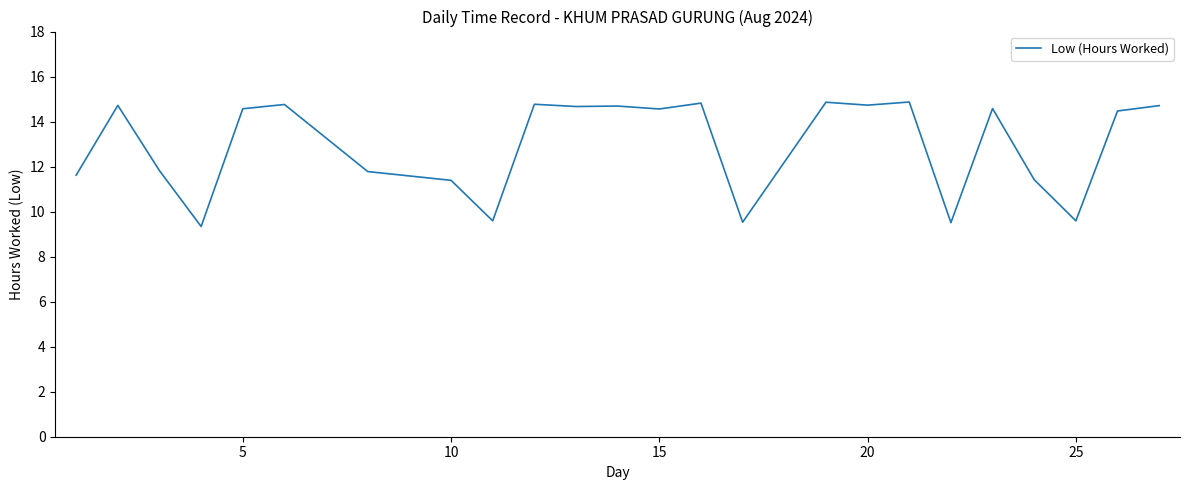

What is the difference between the maximum and minimum values?

5.5